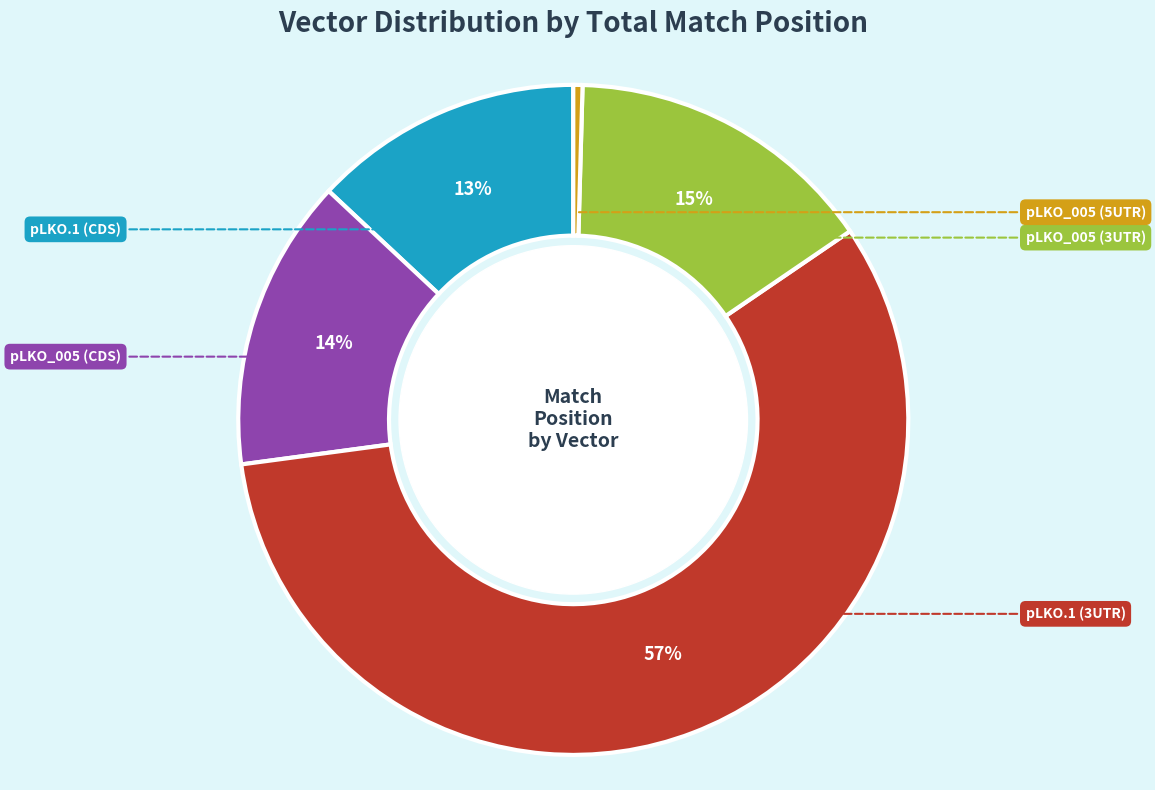

Is there any slice that represents more than half of the pie?

Yes